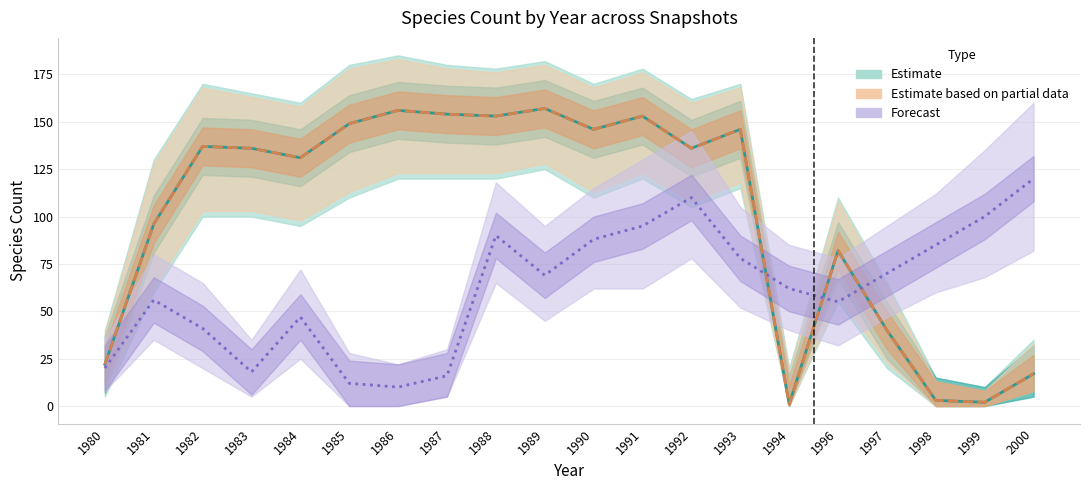

What is the difference between the maximum and minimum values in the Forecast series?

110